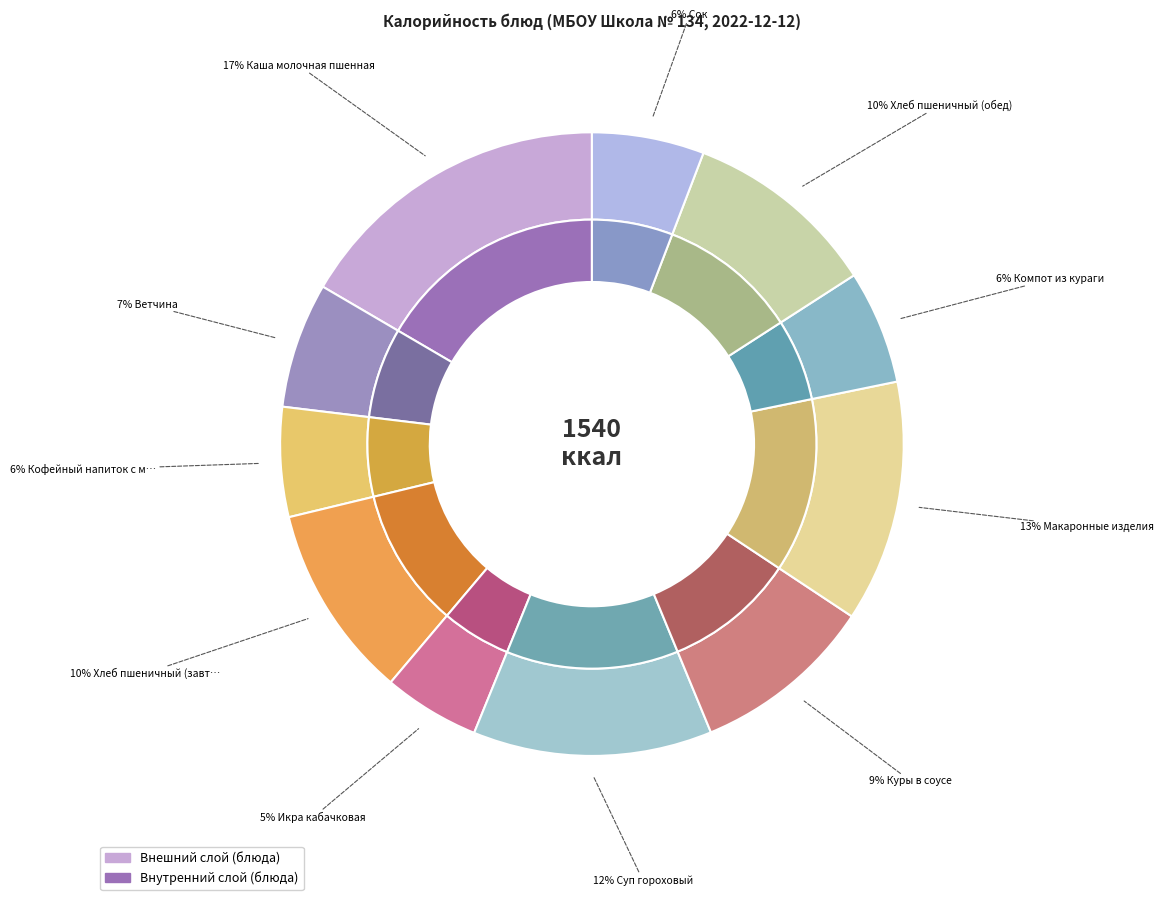

To the nearest percent, what is the average slice percentage?

9%